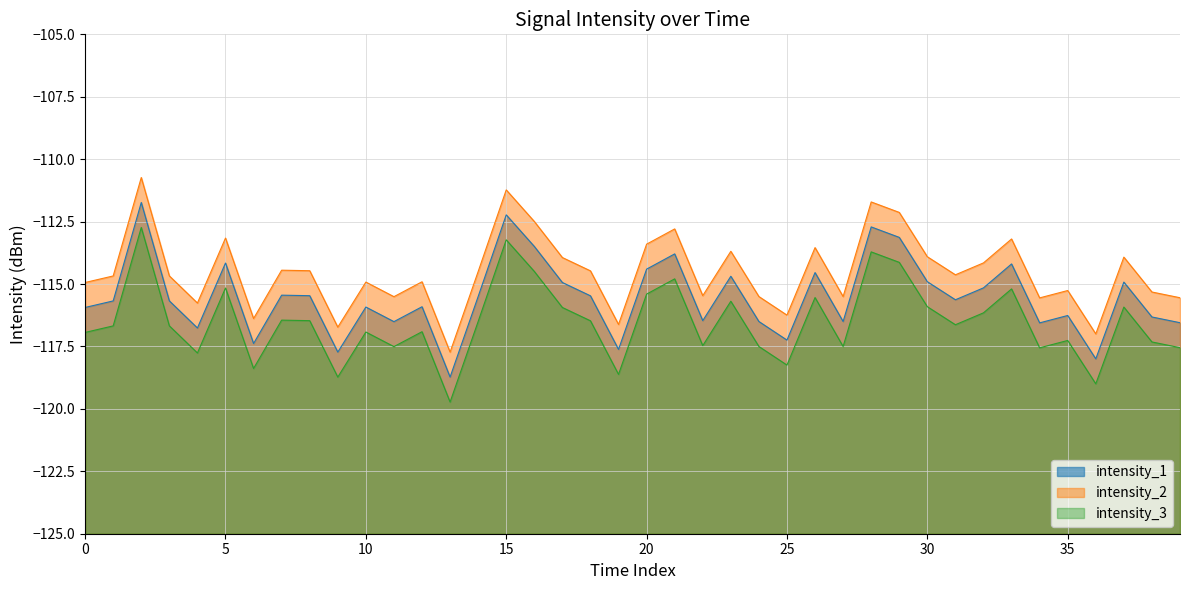

How many lines are shown in the chart?

3